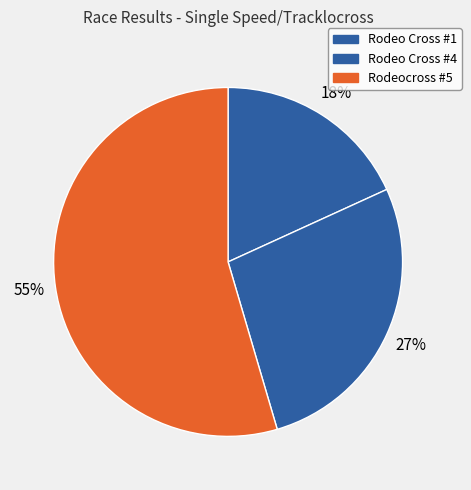

The Rodeocross #5 slice represents 42% of the pie. True or false?

False